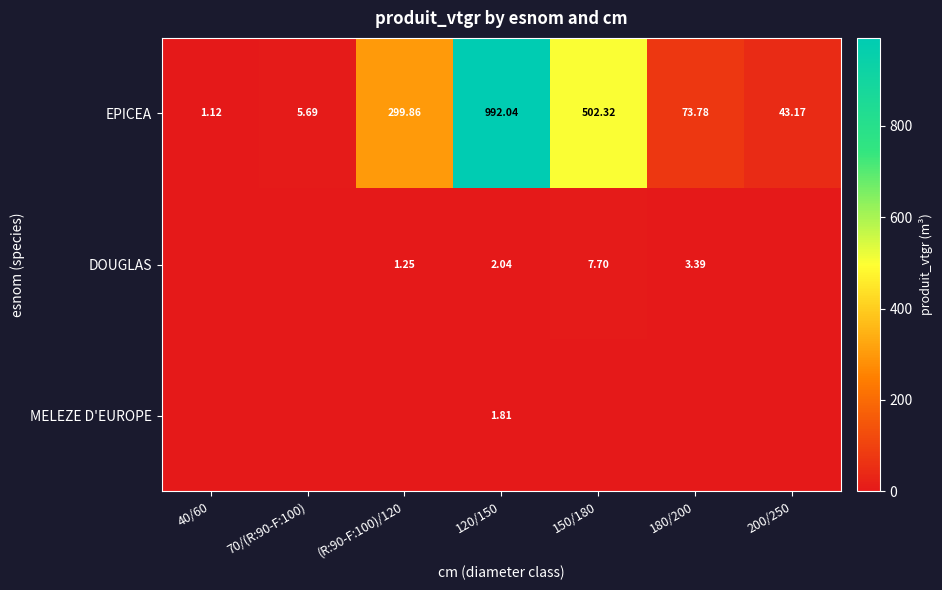

How many data points in EPICEA are above 73?

4